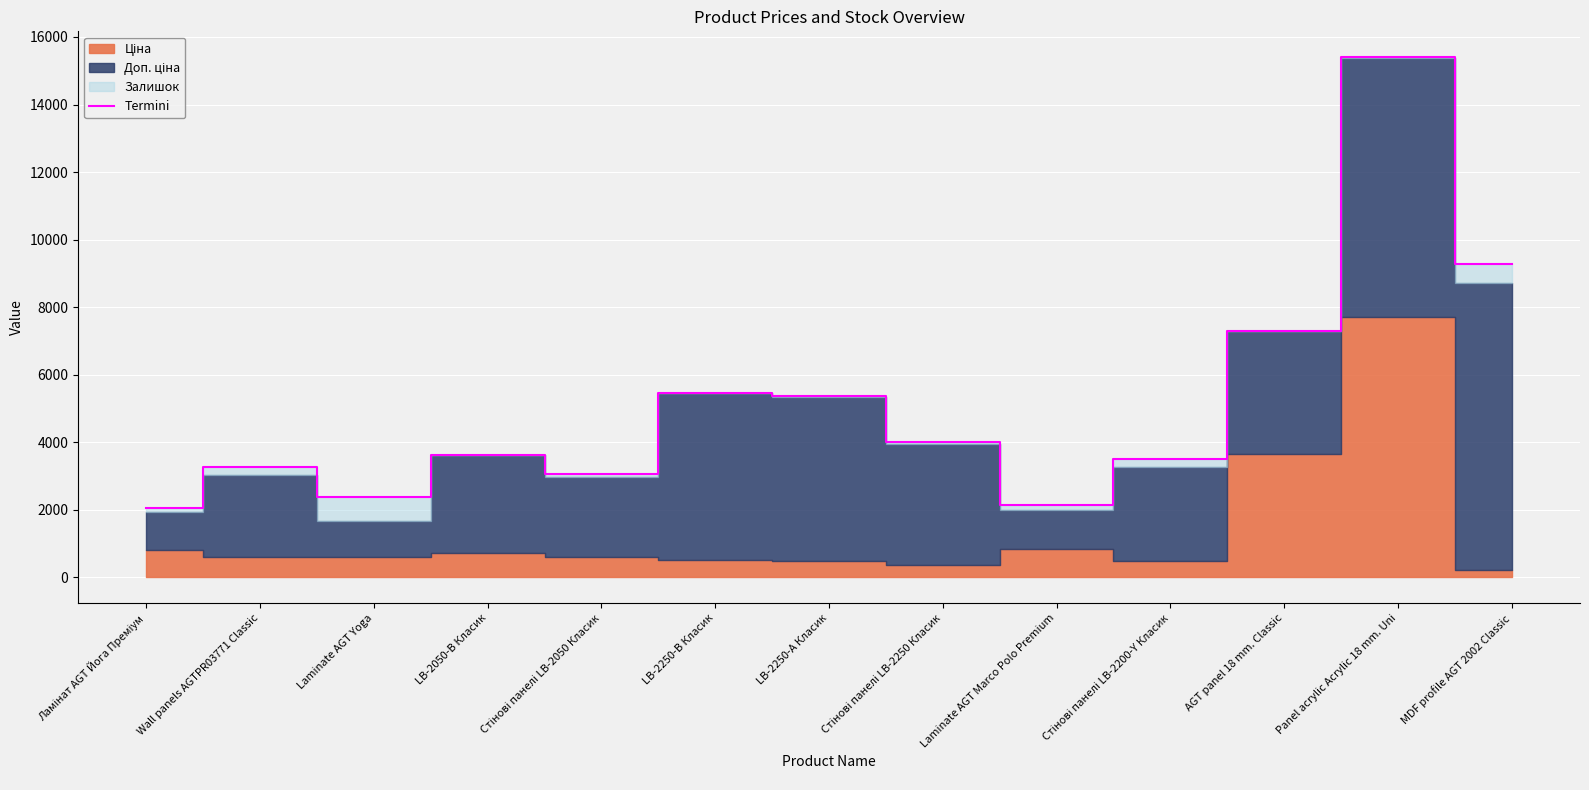

Between LB-2250-А Класик and Ламінат AGT Йога Преміум, which is larger?

LB-2250-А Класик